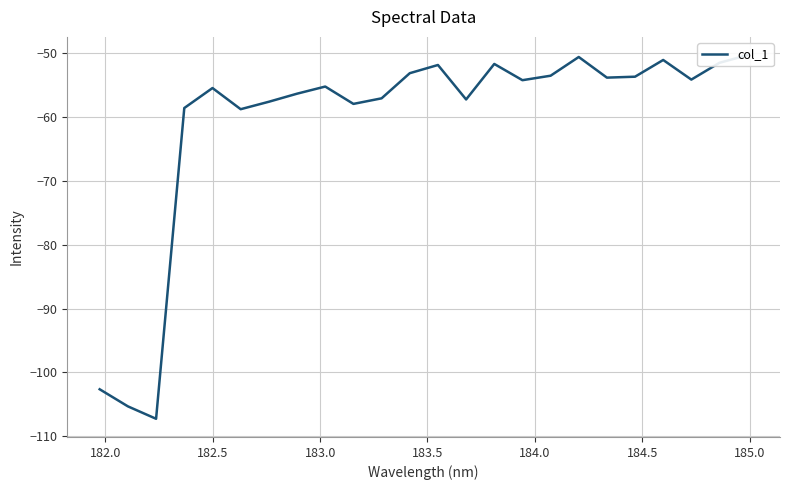

How many points are higher than both their immediate neighbors (excluding endpoints)?

6